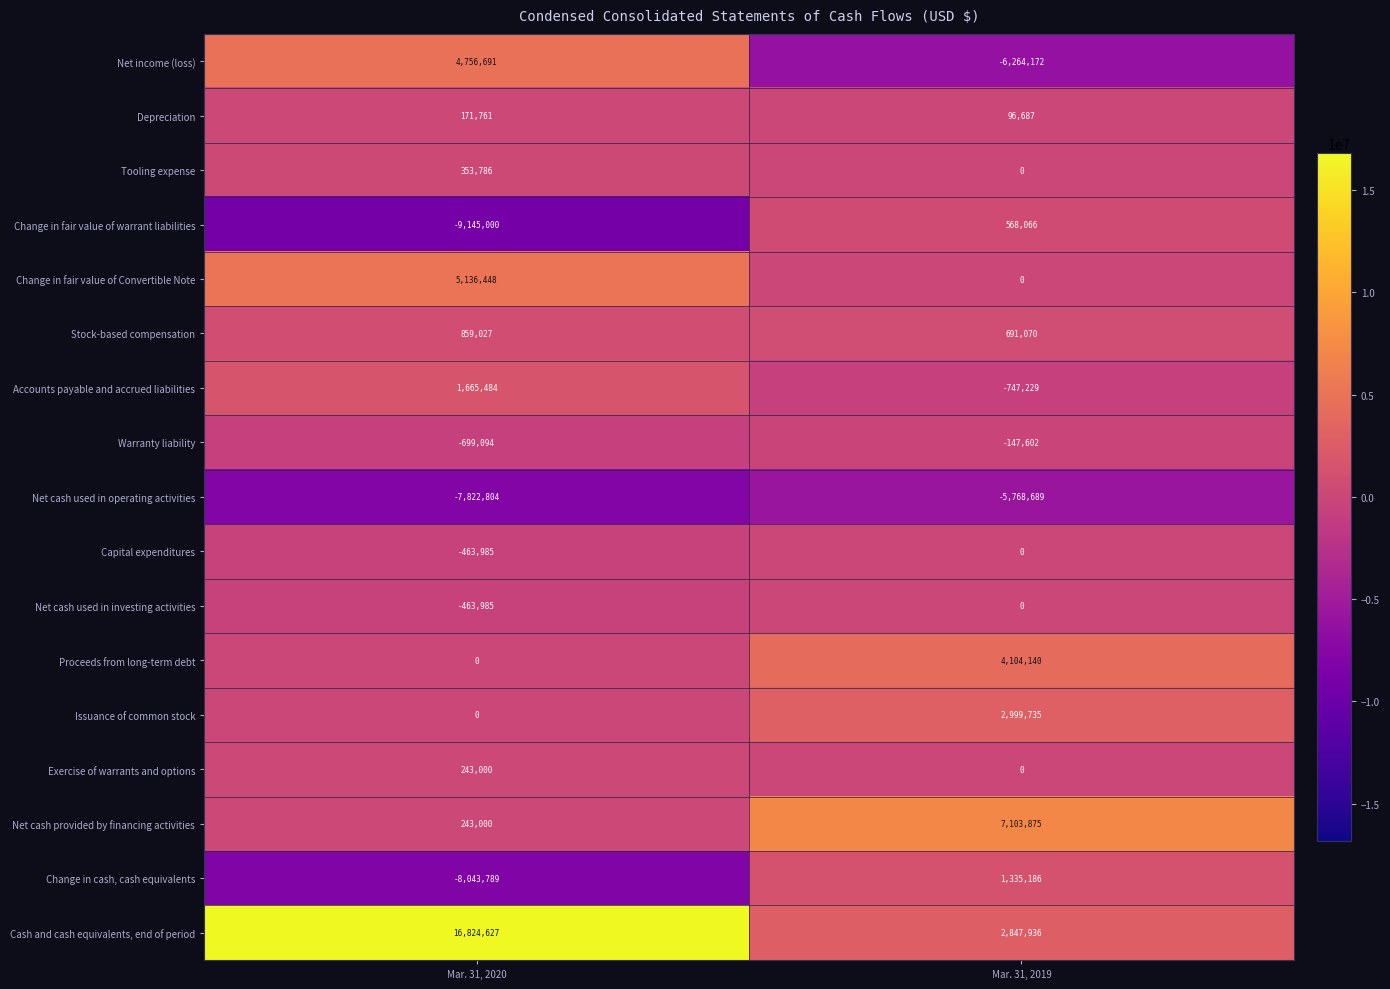

Which category has the highest value across all series?

Mar. 31, 2020